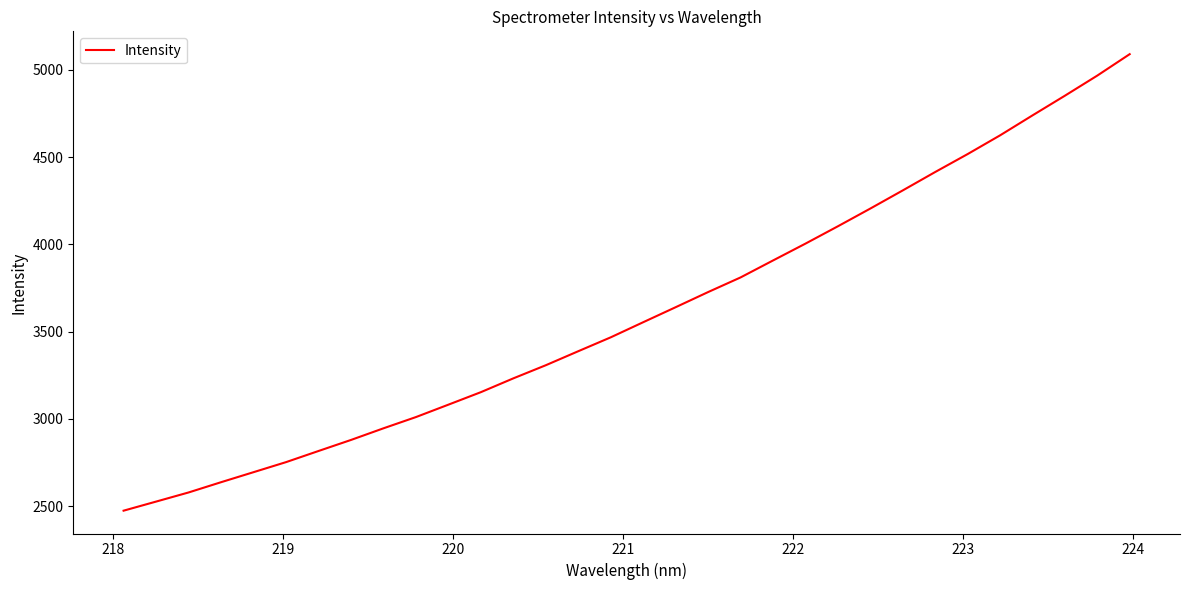

What is the smallest value displayed?

2473.6